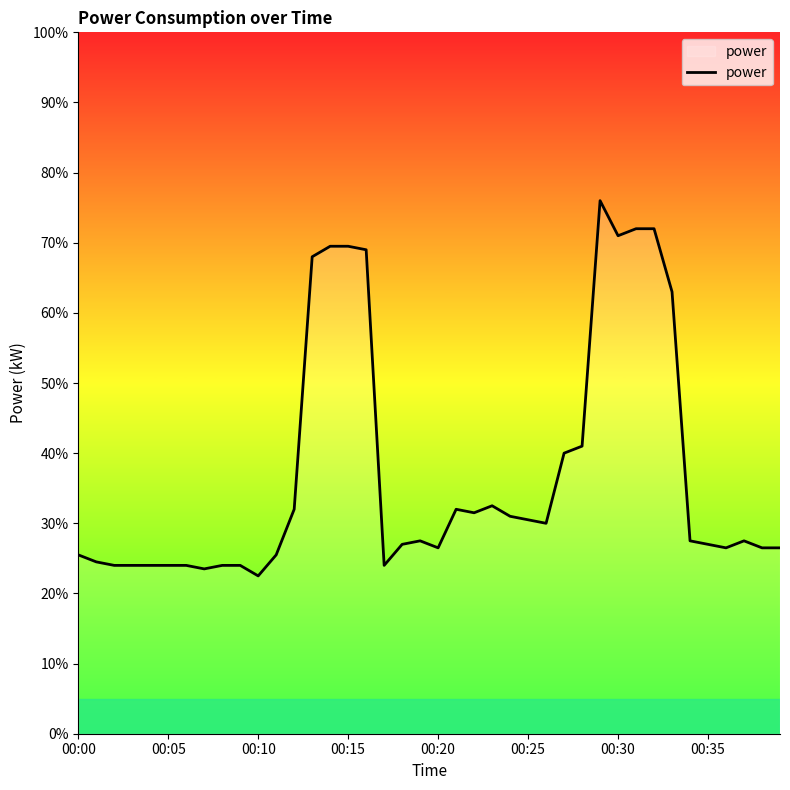

What is the label of the 40th point from the left?

39